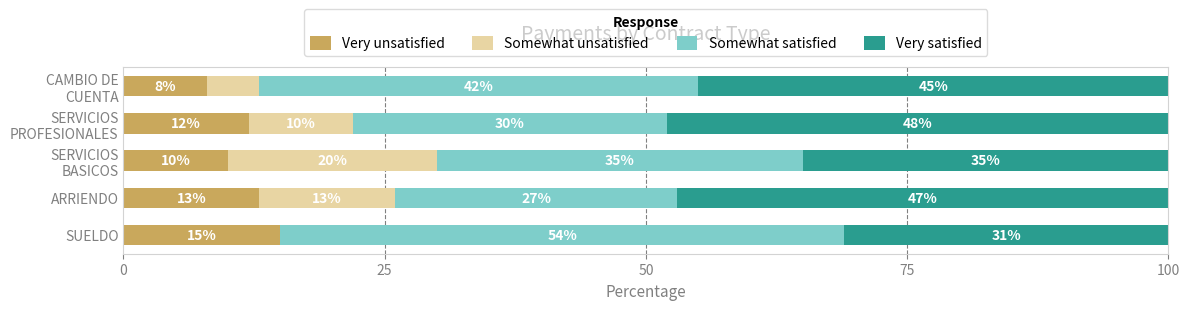

Which category has the highest value in the Very unsatisfied series?

SUELDO